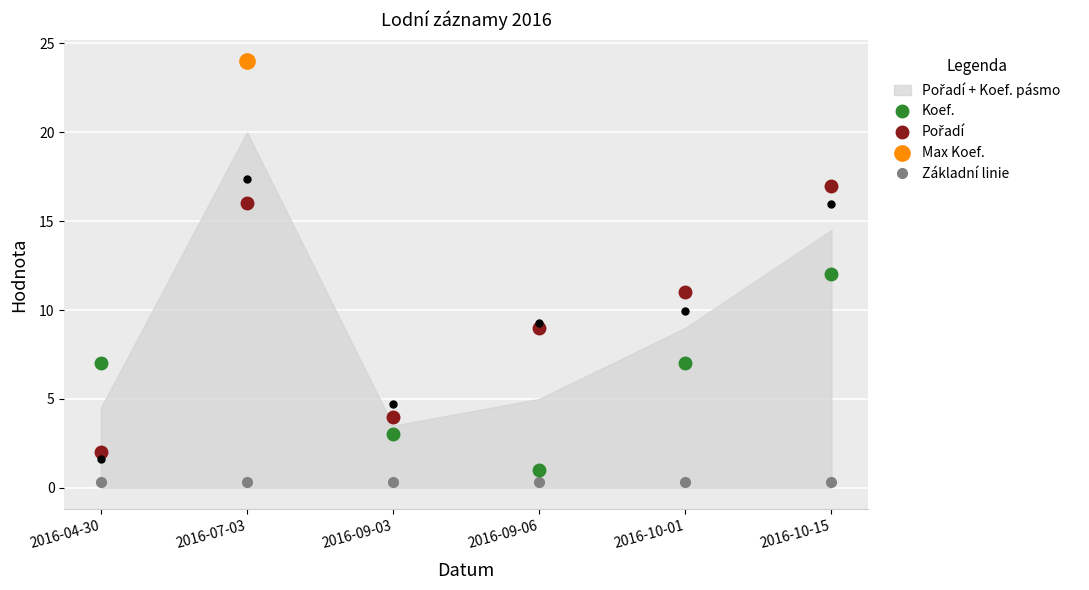

What is the value of the Koef. point at the 2nd from the left?

24.0